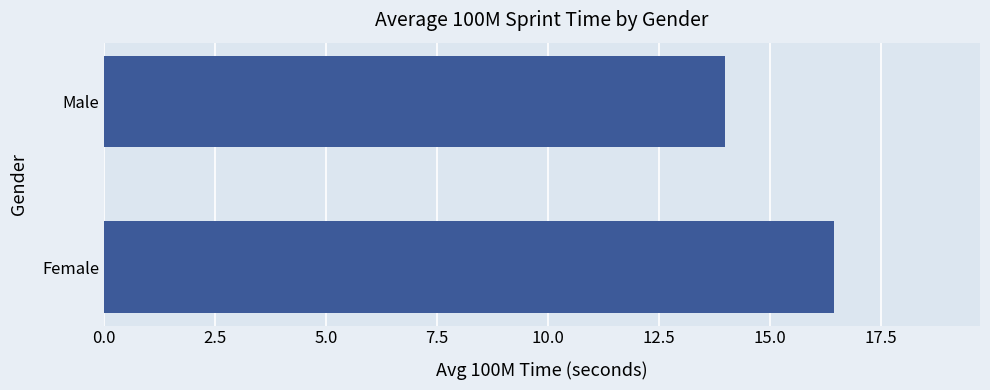

The chart shows a value of 16.4 at Female. True or false?

True